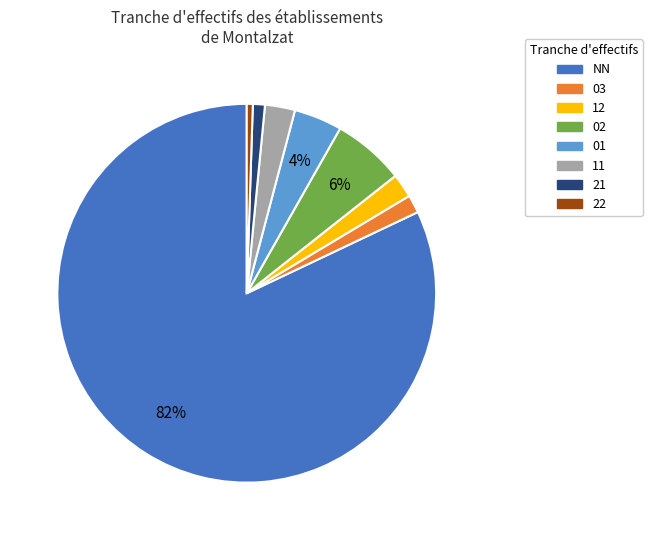

What is the largest slice in the pie chart?

NN